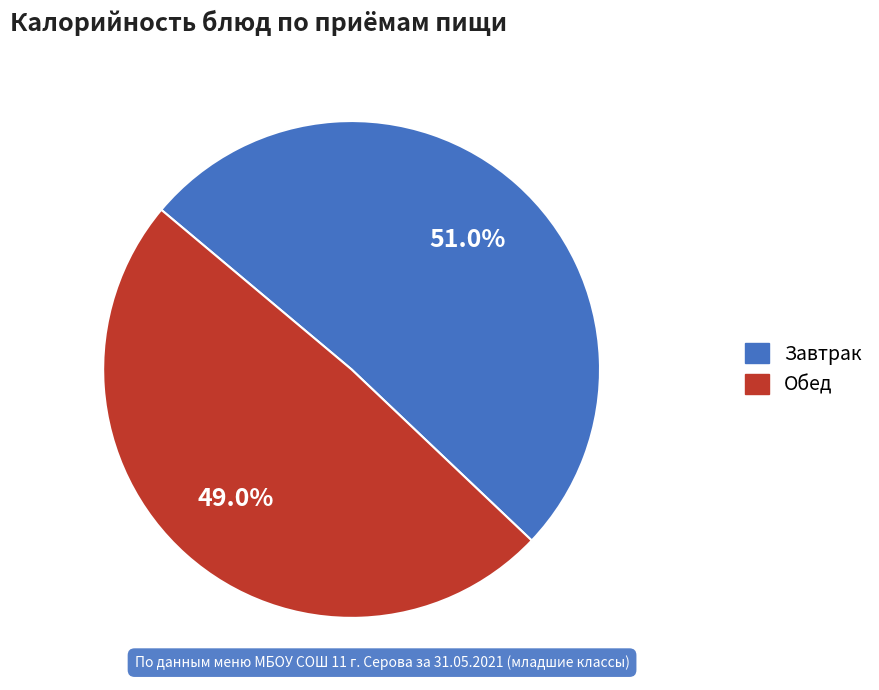

Is there any slice that represents more than half of the pie?

Yes